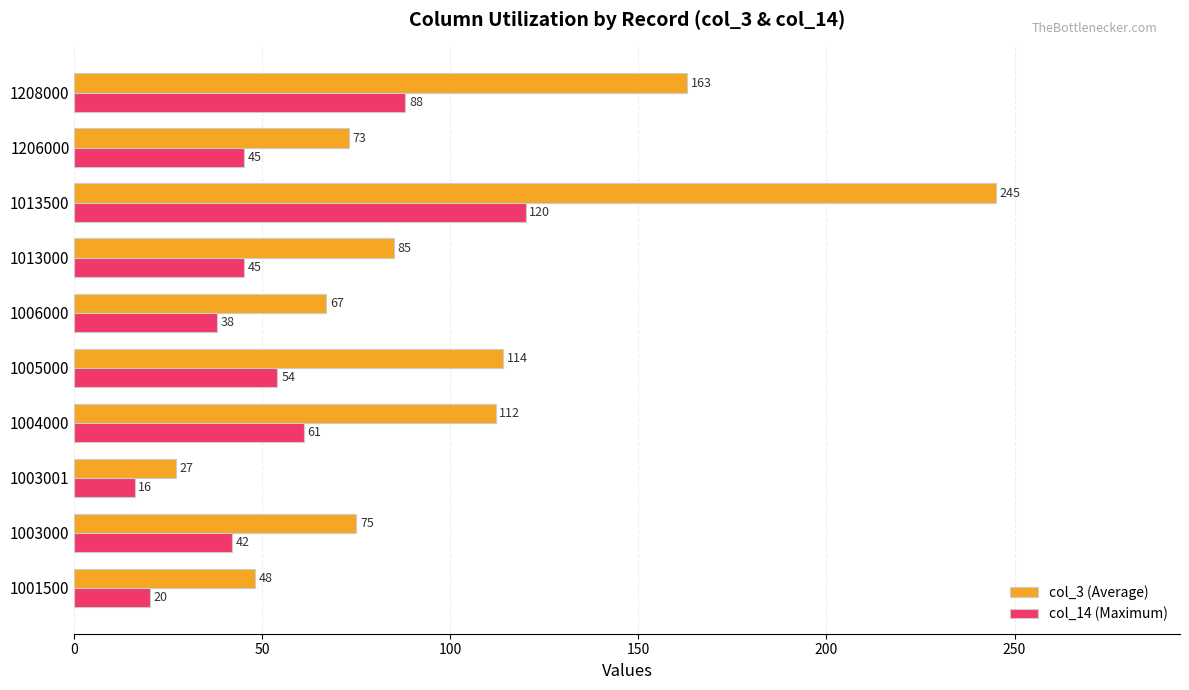

List the series in order of their overall mean, highest first.

col_3 (Average), col_14 (Maximum)